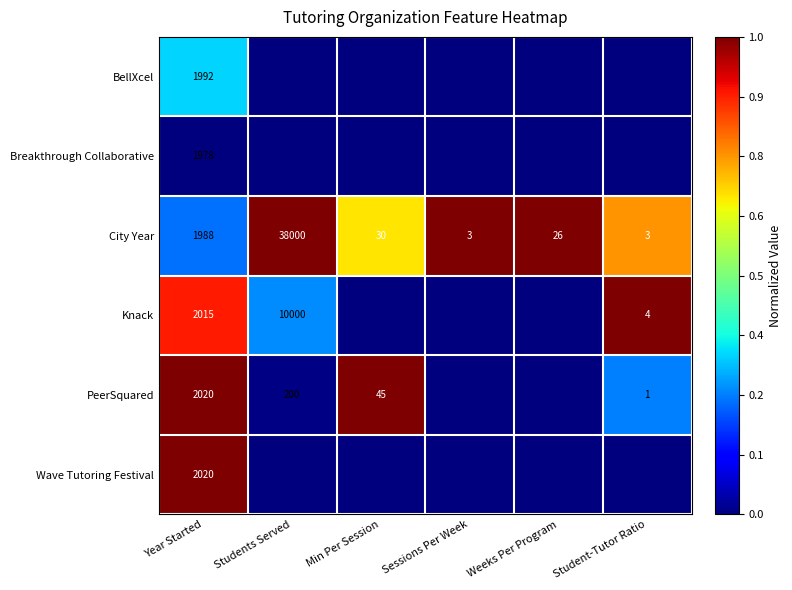

How many series are shown in this chart?

6